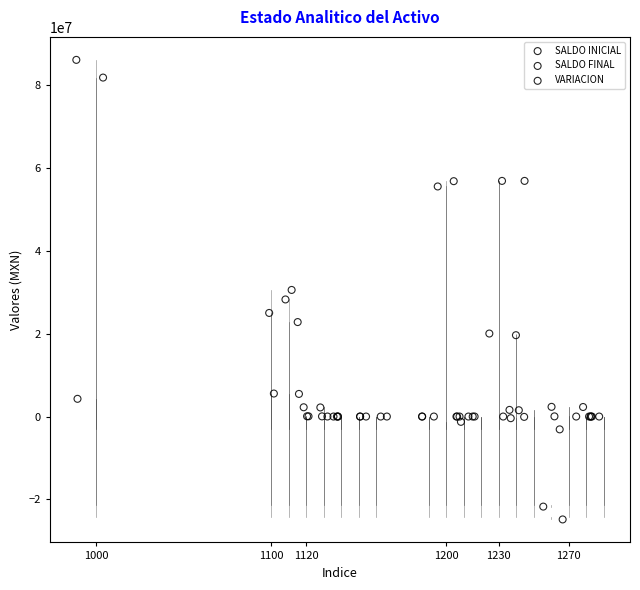

Which series has the widest spread of Y values?

SALDO FINAL